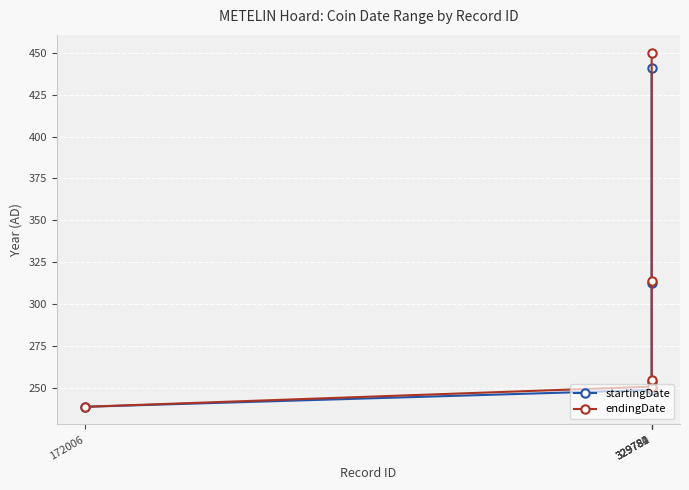

What are all the series names shown in the legend?

startingDate, endingDate